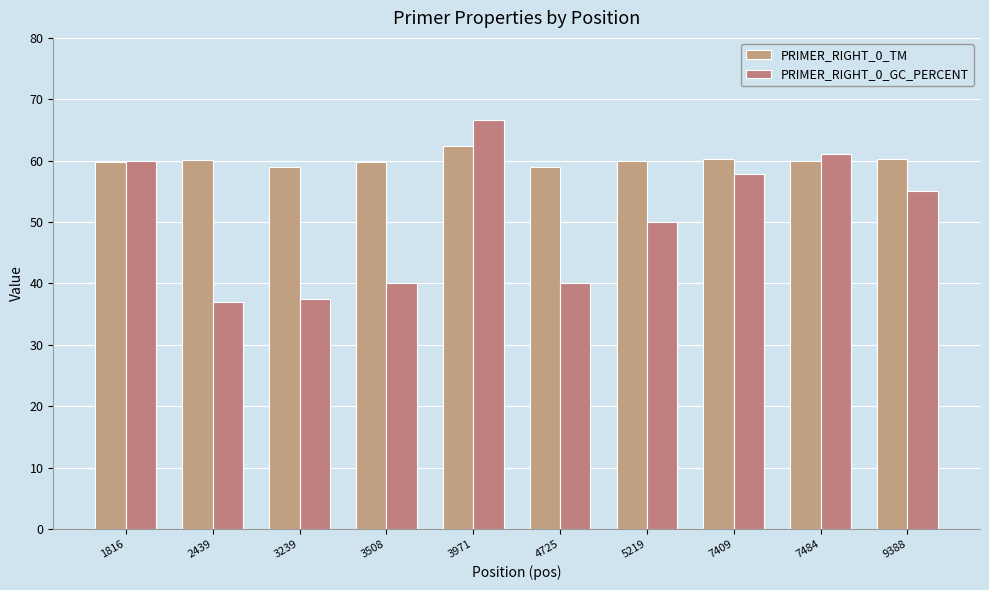

How many distinct data groups are displayed?

2